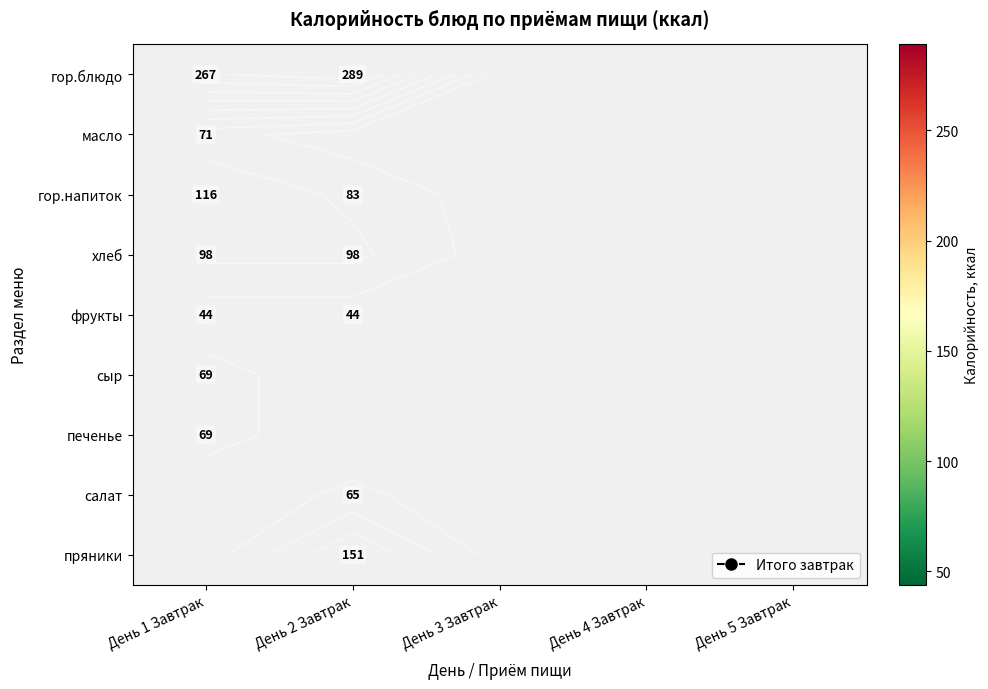

What is the minimum value for гор.напиток?

83.0